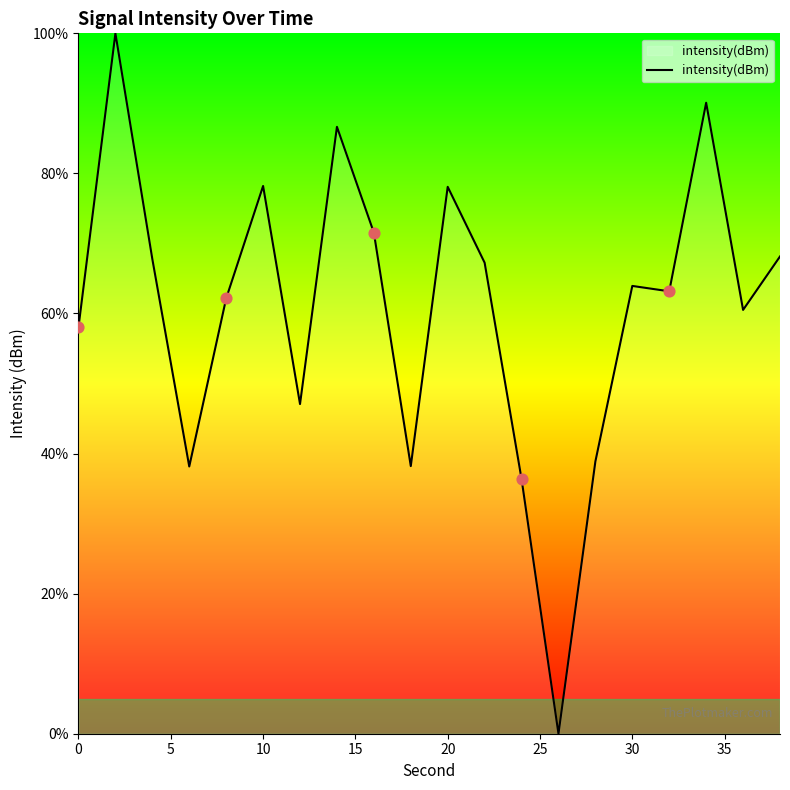

What is the greatest value displayed?

100.0